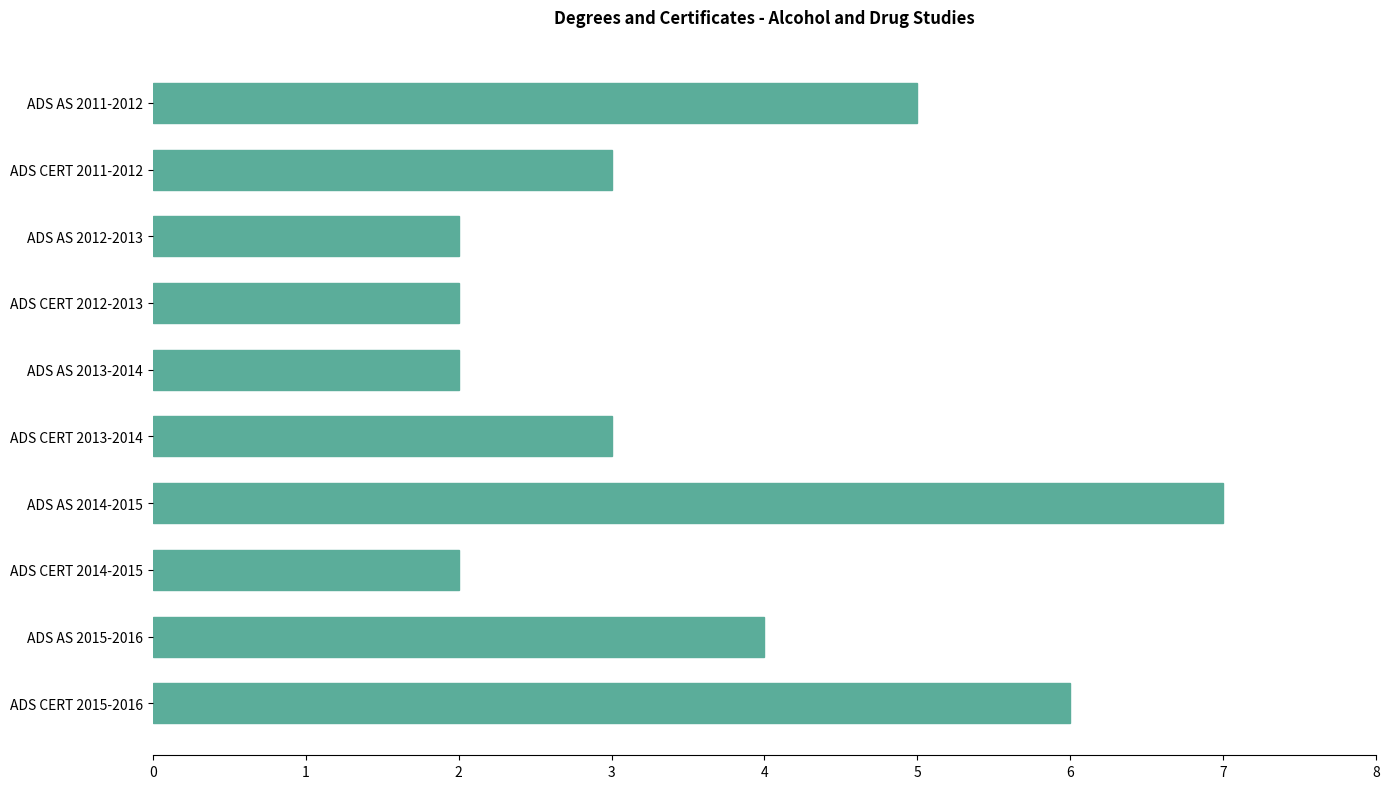

What is the difference between the second highest and minimum values?

4